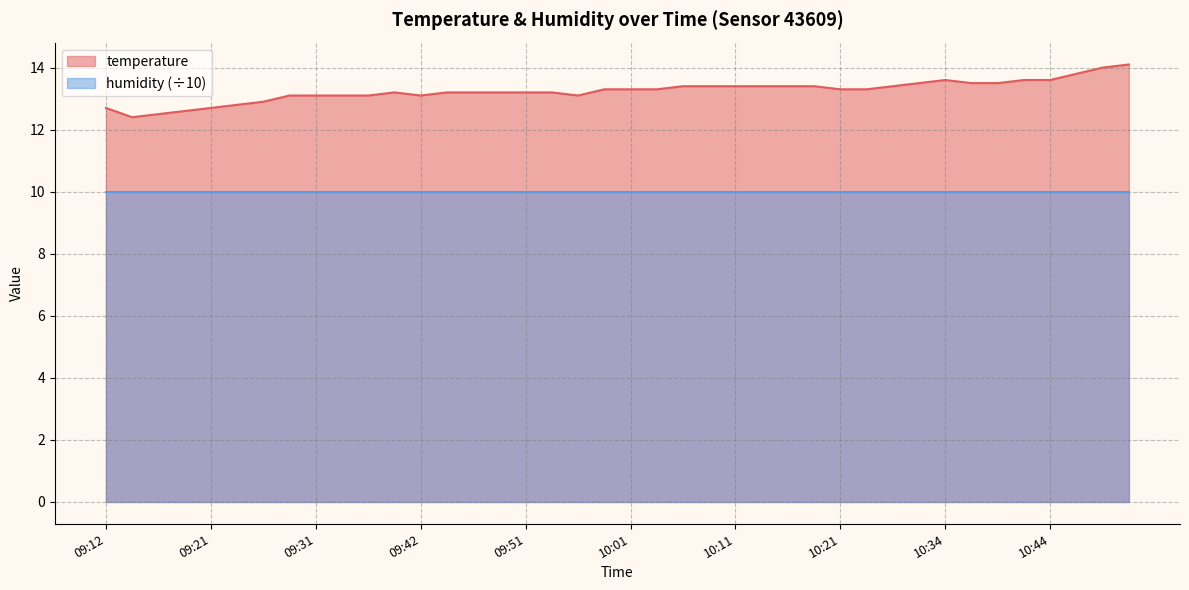

The chart shows a value of 3.6 at 09:21. True or false?

False